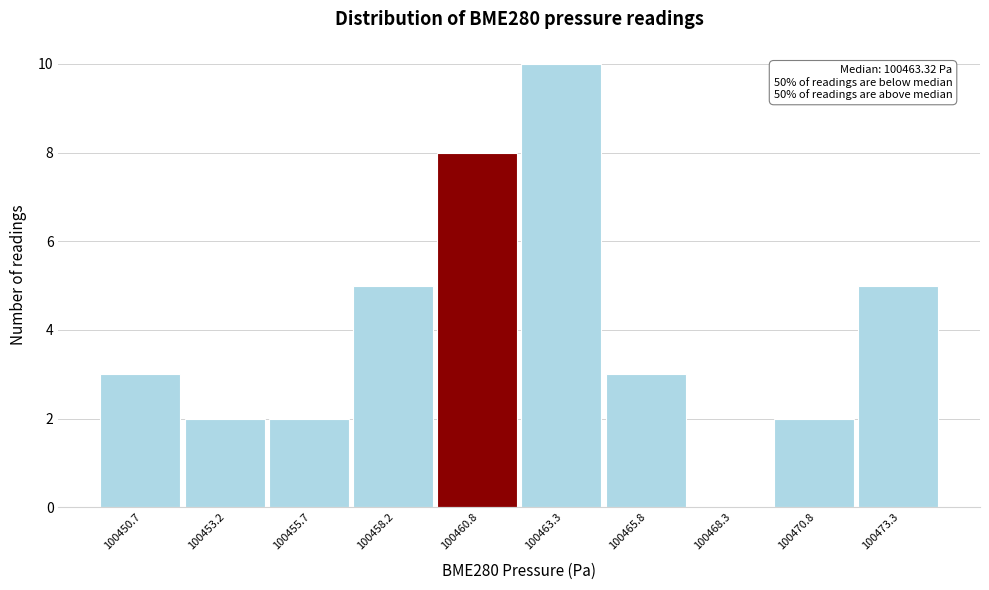

Reading right to left, extract all data points from this chart.

100473.3=5	100470.8=2	100468.3=0	100465.8=3	100463.3=10	100460.8=8	100458.2=5	100455.7=2	100453.2=2	100450.7=3